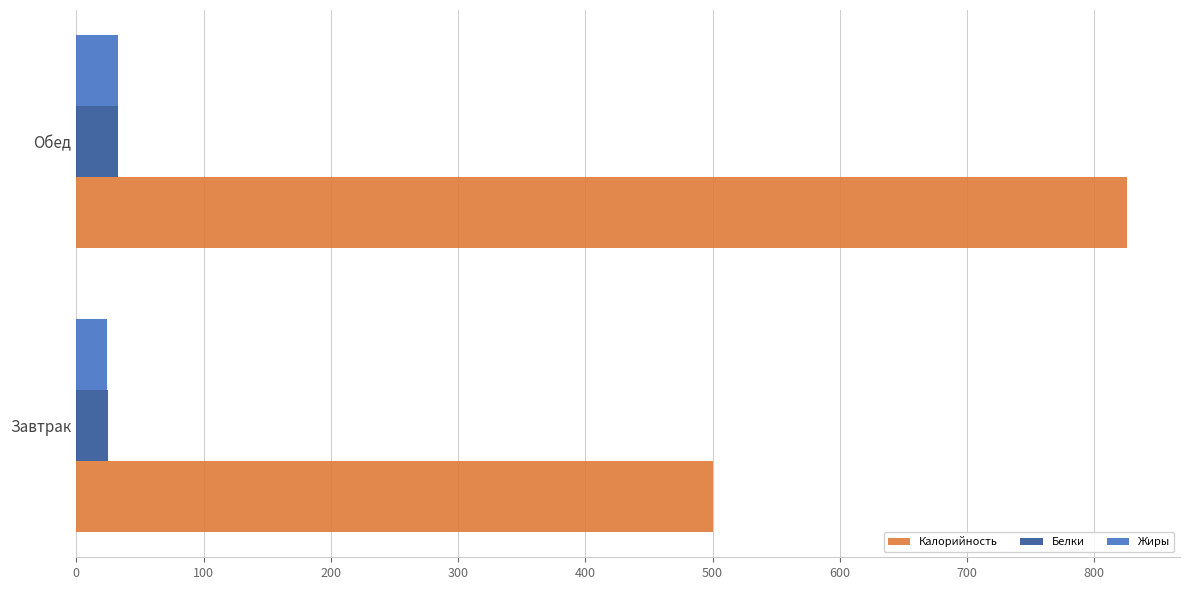

How many Калорийность values are between 500 and 826?

2